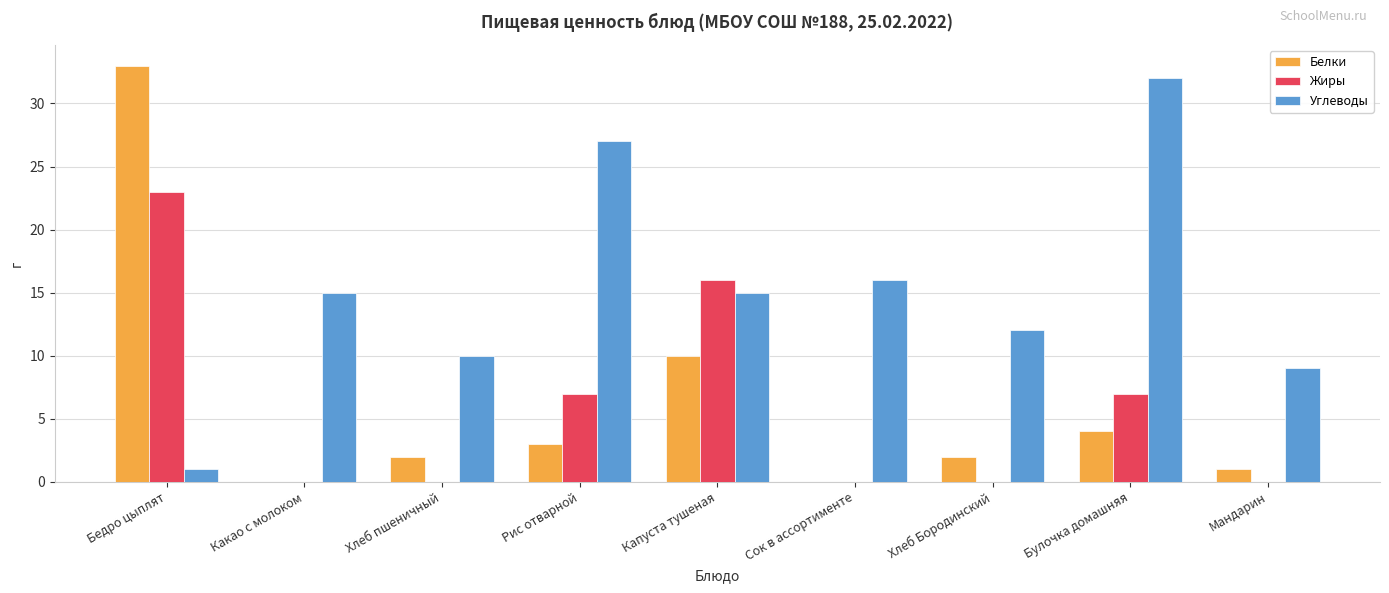

Which series changed the most between Капуста тушеная and Булочка домашняя?

Углеводы